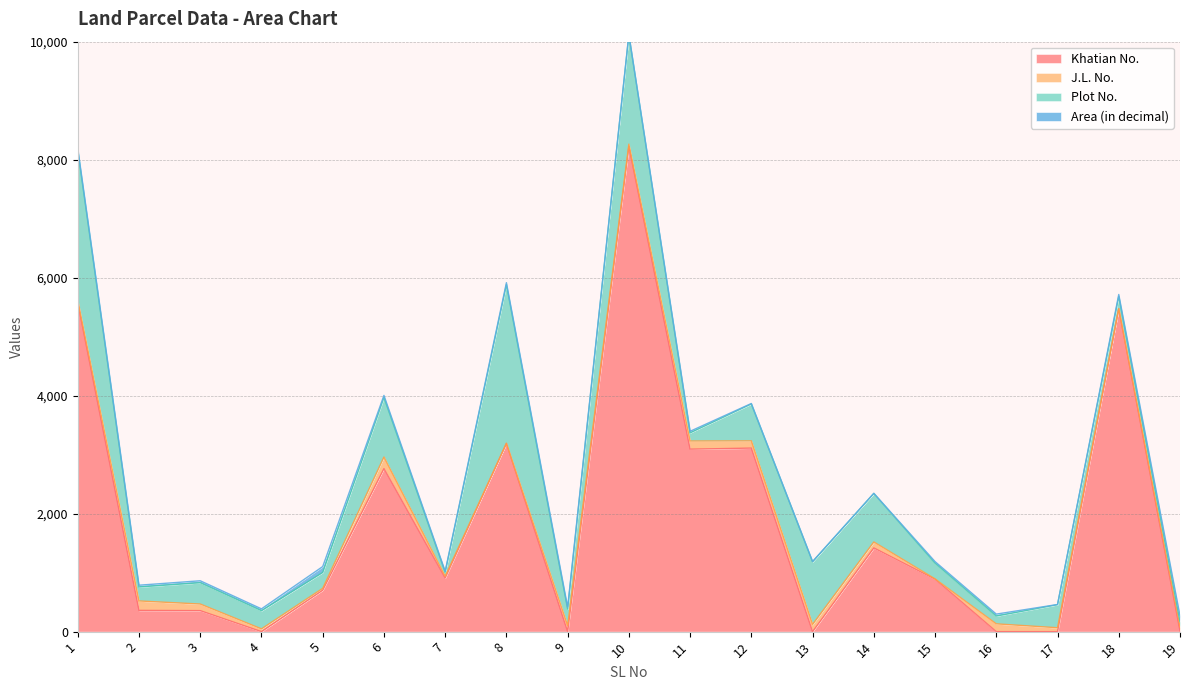

Where is the first local minimum for J.L. No.?

5